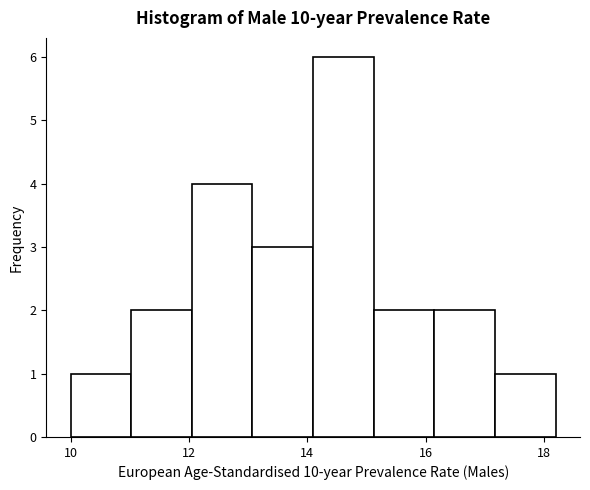

Reading left to right, list every bar in this chart as the range it spans on the x-axis followed by its height. Neither the bar edges nor the heights are printed on the chart, so give them approximately, as read against the axes.

10.0 to 11.0: 1
11.0 to 12.0: 2
12.0 to 13.0: 4
13.0 to 14.2: 3
14.2 to 15.2: 6
15.2 to 16.2: 2
16.2 to 17.2: 2
17.2 to 18.2: 1